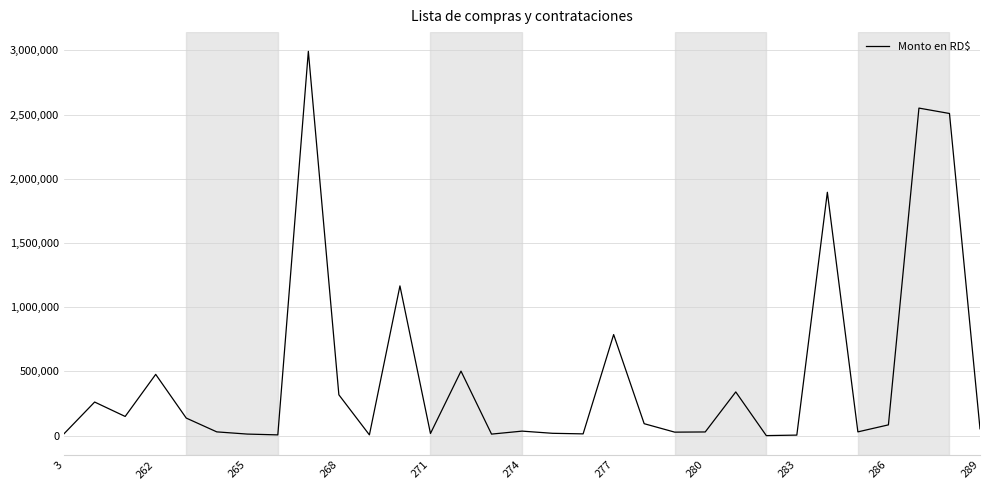

What is the greatest value displayed?

2992000.0